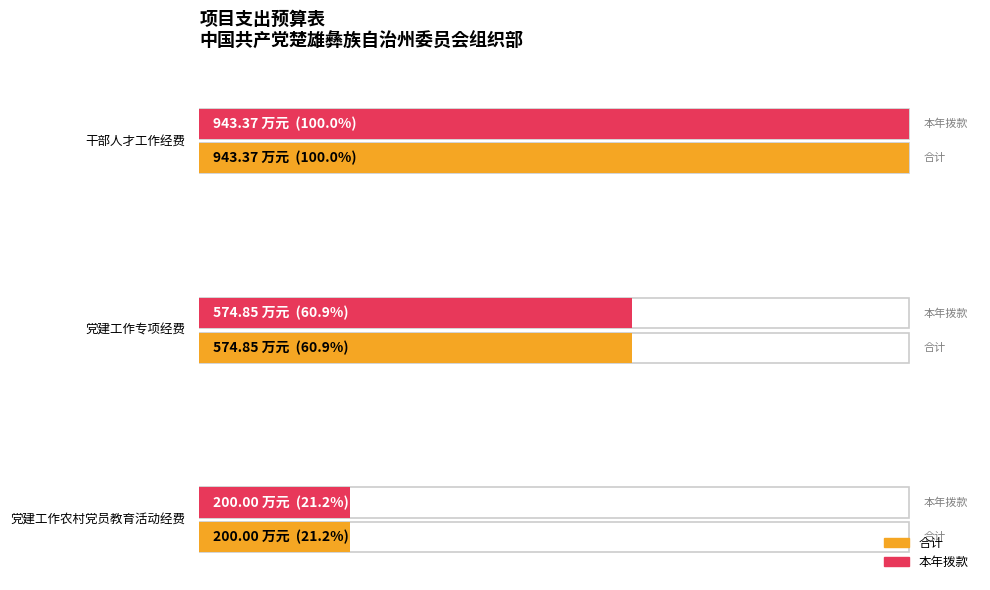

How many data points in 本年拨款 are above 60?

2